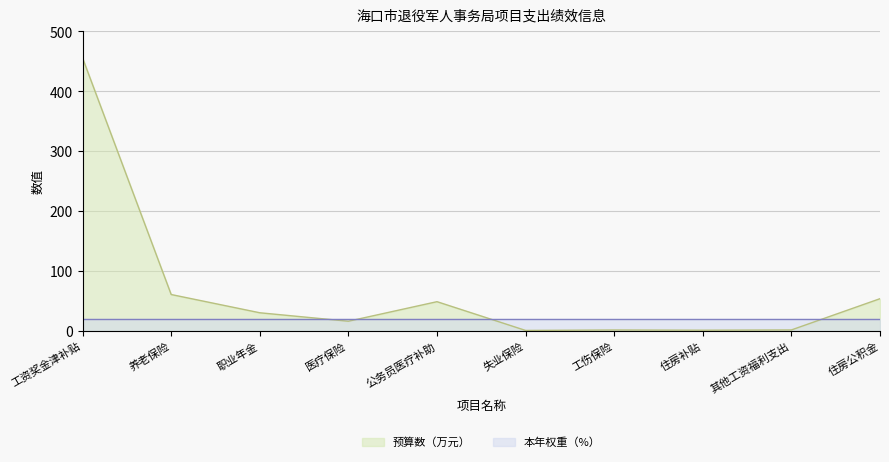

What is the maximum value shown in the chart?

455.6